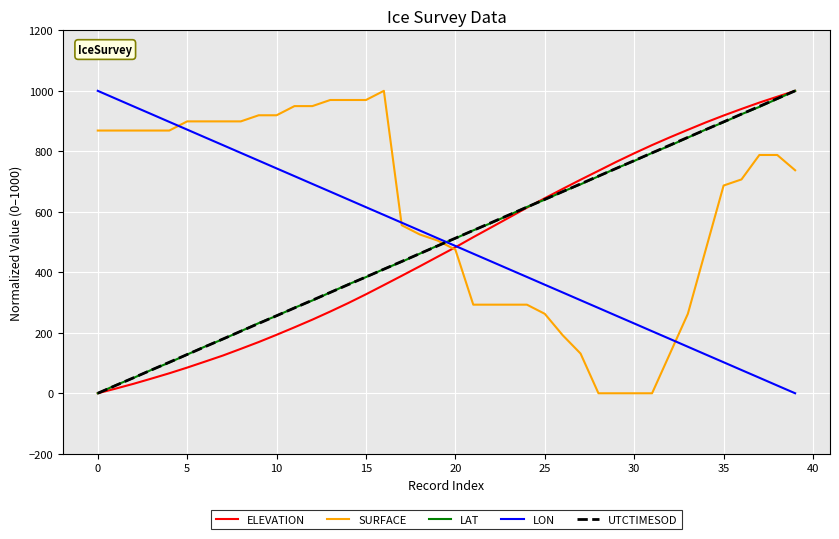

Does the chart display data point markers on the line(s)?

No